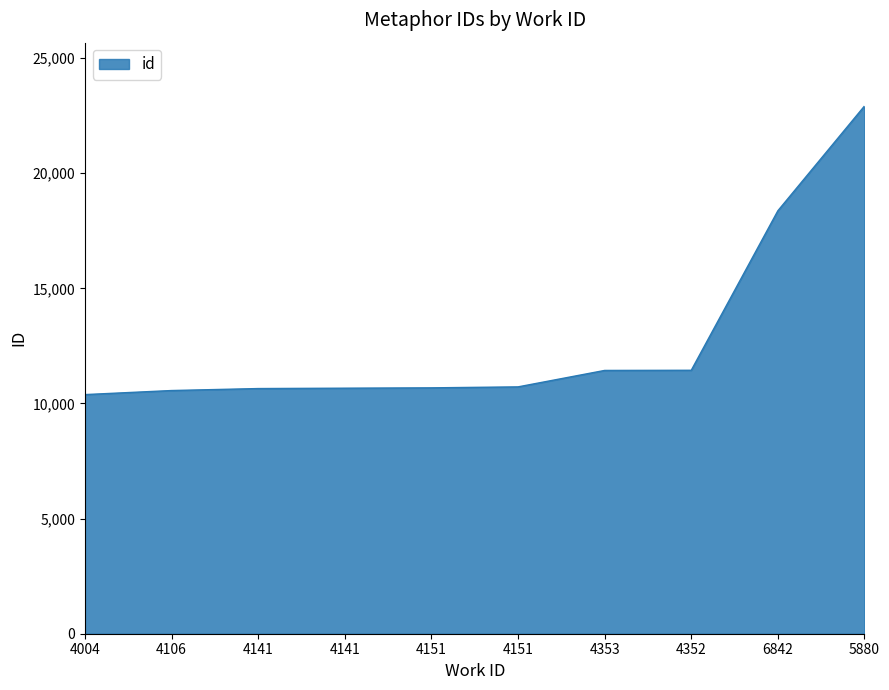

Does the chart have visible grid lines?

No